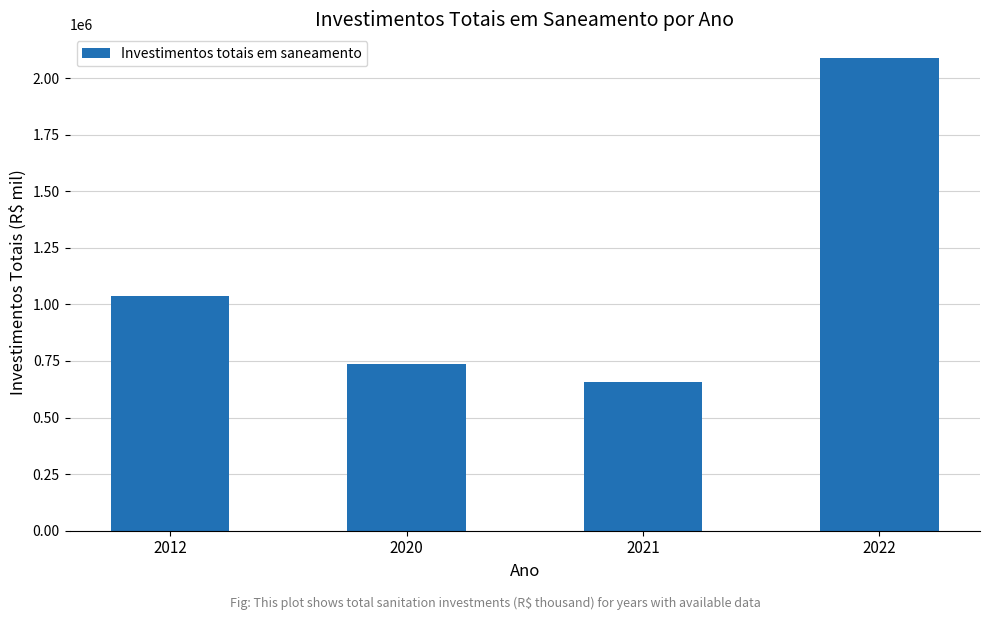

Rank the categories by value from lowest to highest.

2021, 2020, 2012, 2022